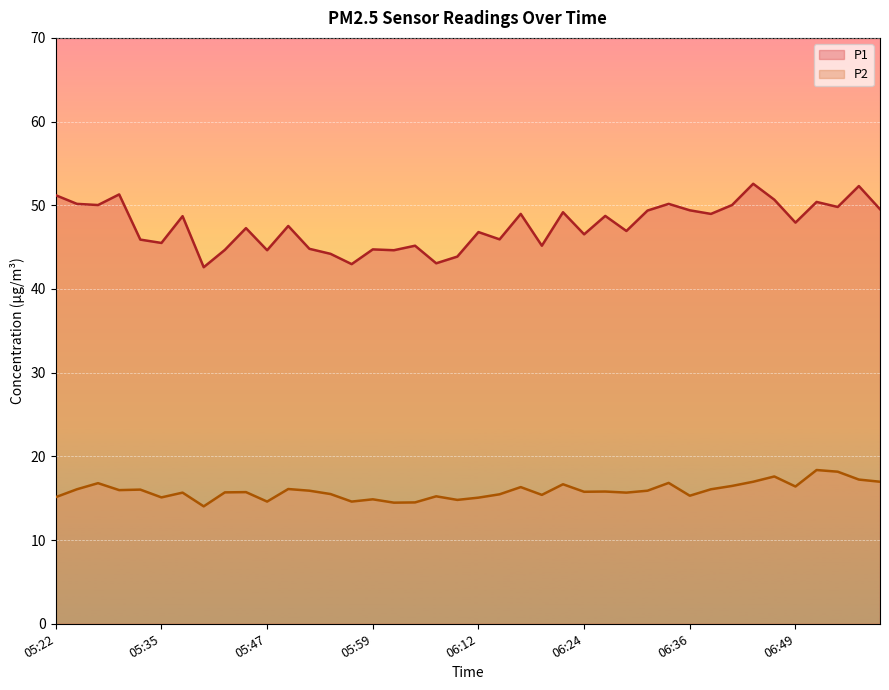

Count the number of data series in this chart.

2